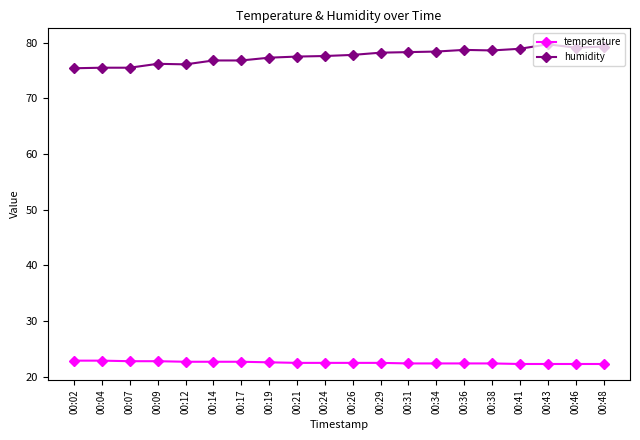

Rank the series by their average value, from lowest to highest.

temperature, humidity